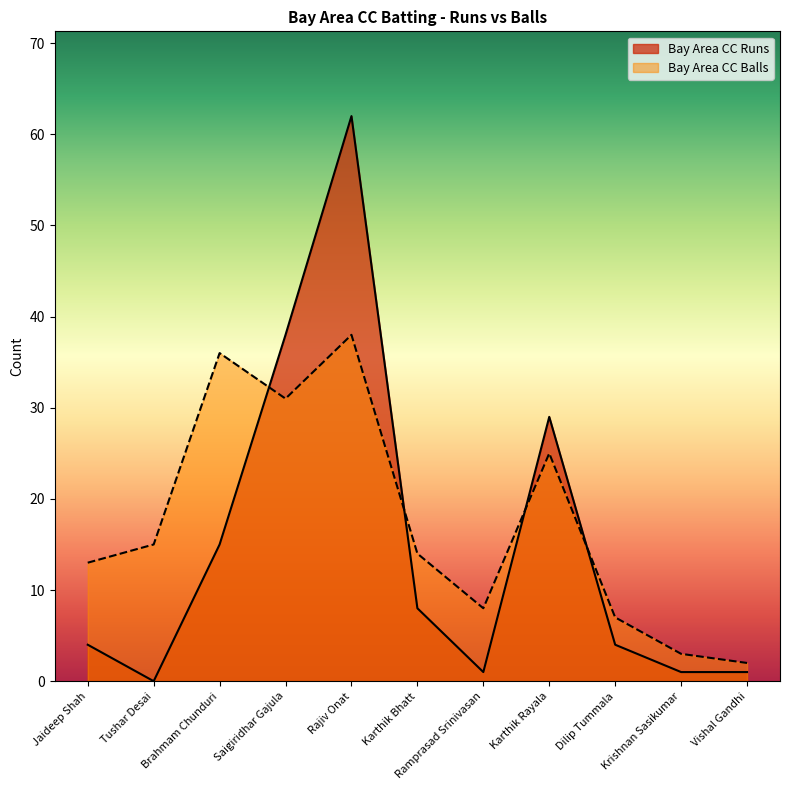

At which category is the sum across all series the highest?

Rajiv Onat